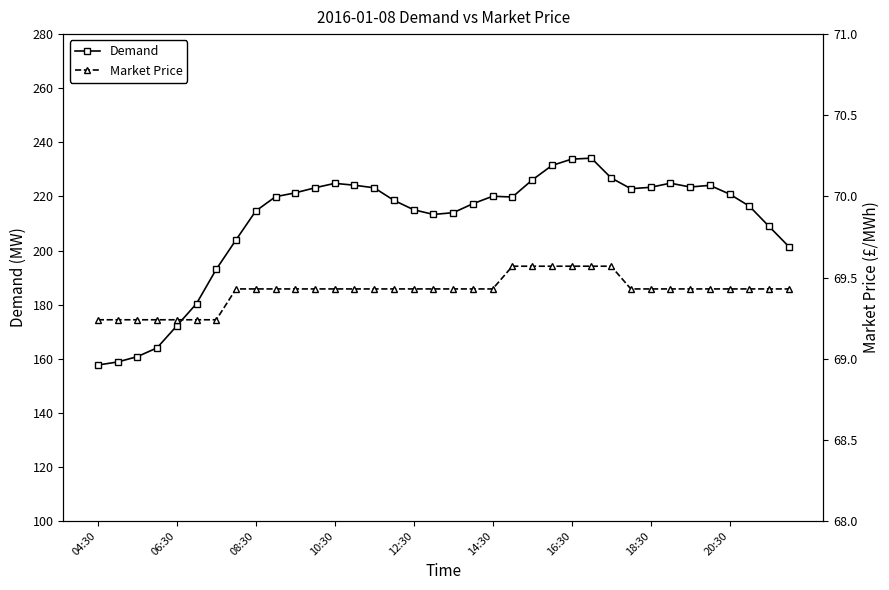

Rank the series at 34 from lowest to highest value.

Market Price, Demand